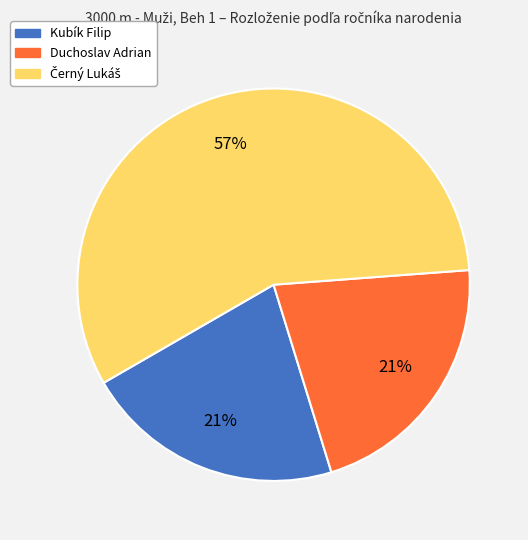

Count the number of slices in the pie.

3